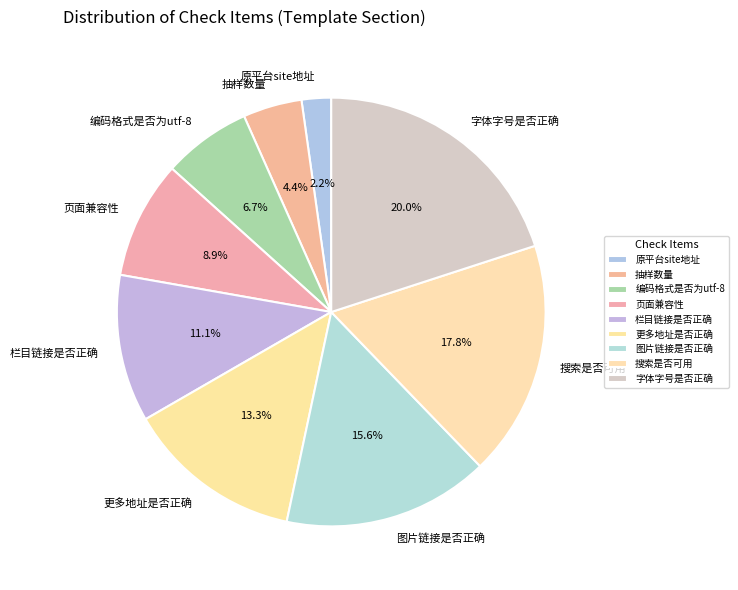

True or false: 搜索是否可用 accounts for 18% of the total.

True